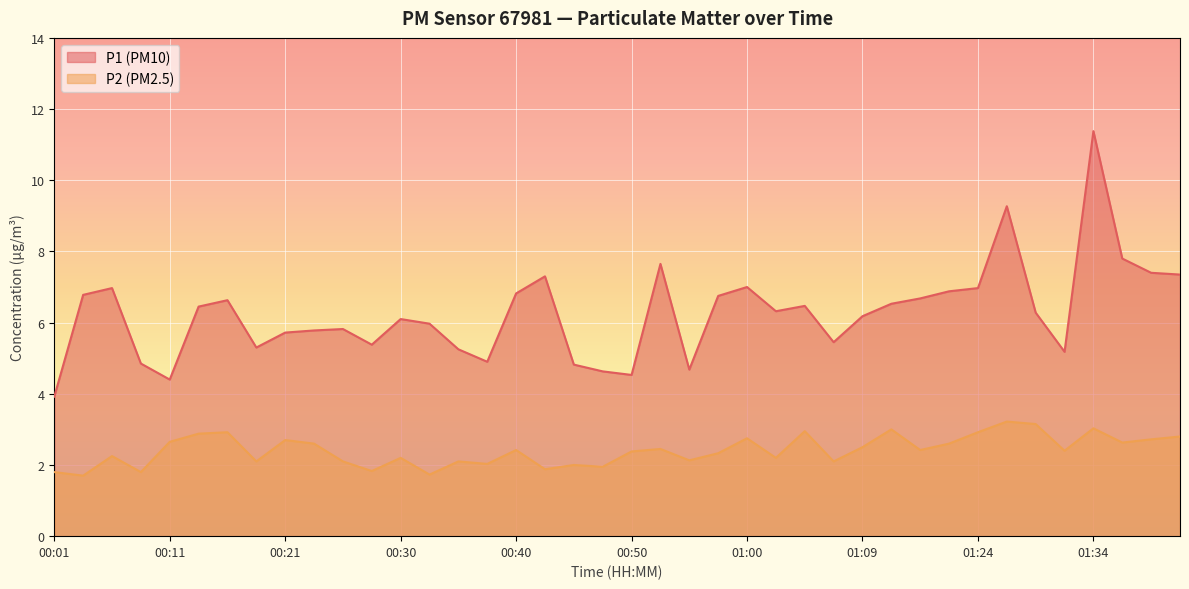

In P1, how many points are higher than both neighbors (excluding endpoints)?

10